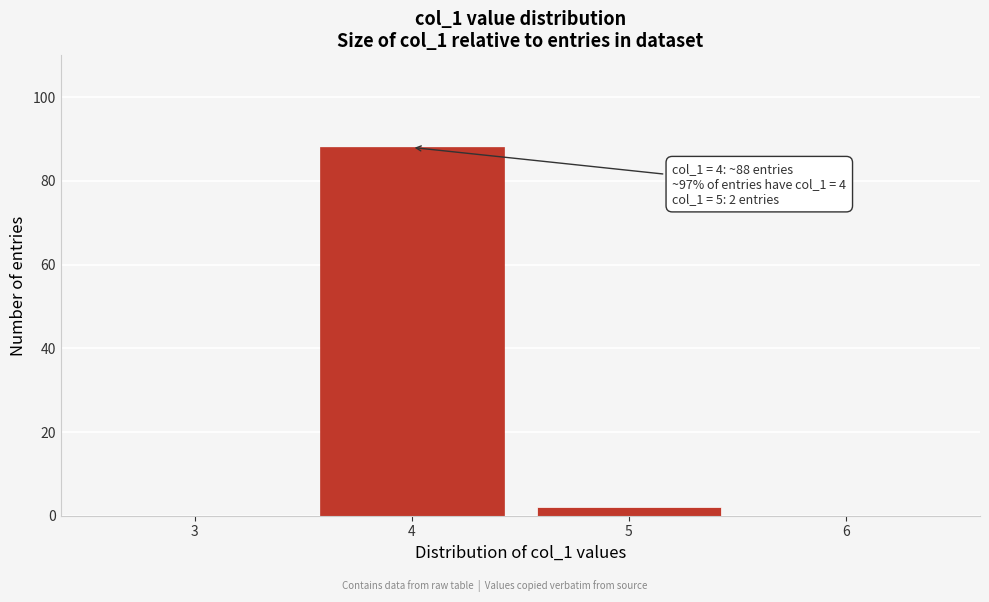

Reading left to right, list all the values displayed in this chart.

3=0	4=88	5=2	6=0